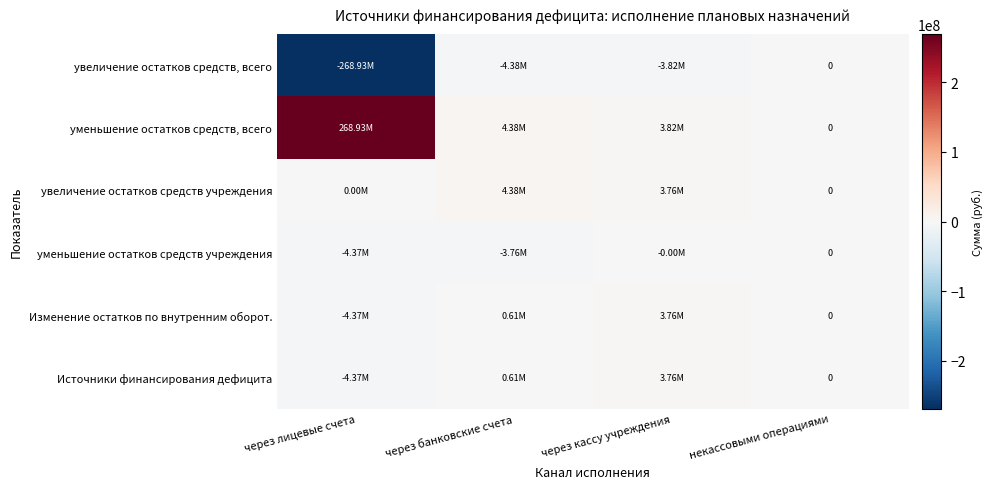

List the series in order of their peak value, highest first.

уменьшение остатков средств, всего, увеличение остатков средств учреждения, Изменение остатков по внутренним оборот., Источники финансирования дефицита, увеличение остатков средств, всего, уменьшение остатков средств учреждения